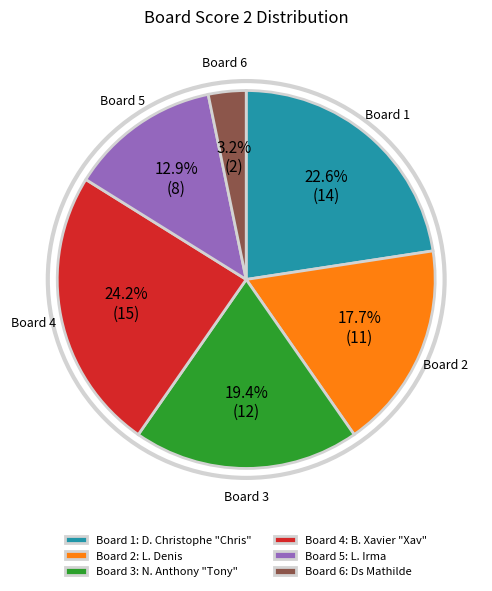

Which has a higher value, Board 4 or Board 1?

Board 4